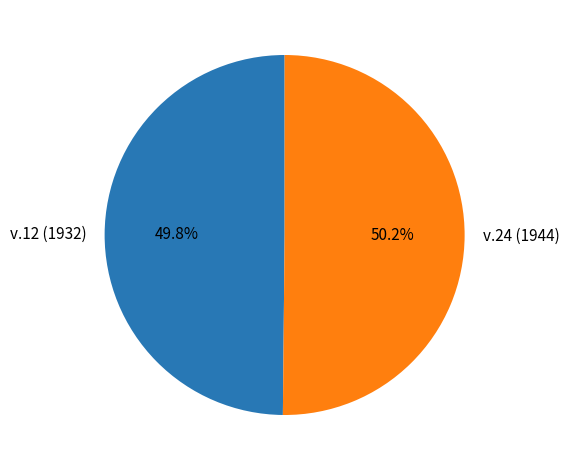

Is there a majority slice in this chart?

Yes